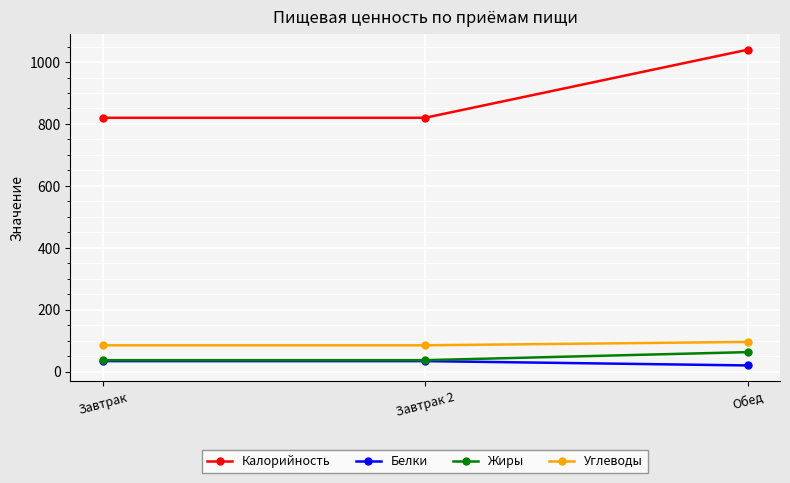

Reading left to right, what are all the values shown in this chart?

Калорийность: 820	820	1040
Белки: 34	34	20
Жиры: 37	37	63
Углеводы: 85	85	96